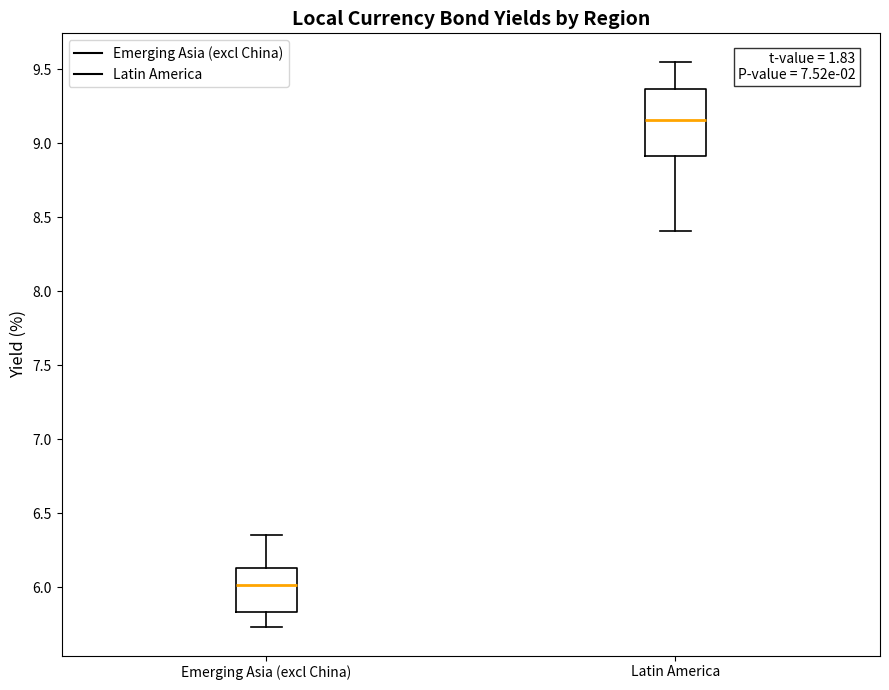

Reading left to right, transcribe this box plot: for each box, give where its median line is, the range the box spans, and where its two whiskers end, as read against the y-axis. The values are not printed on the chart, so give them approximately, as read against the axis.

Emerging Asia (excl China): median 6.00, box 5.85 to 6.15, whiskers 5.75 to 6.35
Latin America: median 9.15, box 8.90 to 9.35, whiskers 8.40 to 9.55